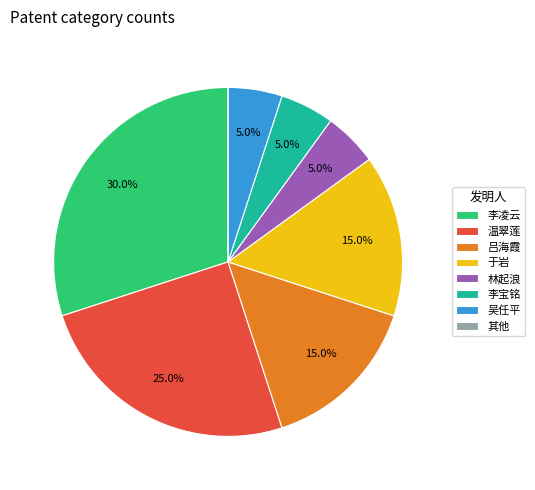

What is the ratio of the value at 于岩 to the value at 李宝铭?

3.0